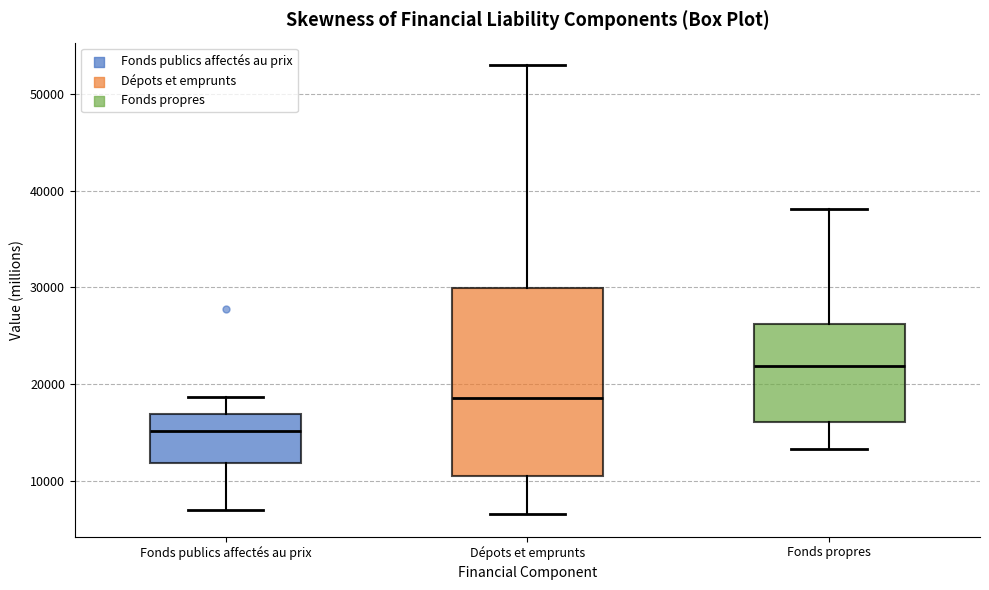

Reading left to right, transcribe this box plot: for each box, give where its median line is, the range the box spans, and where its two whiskers end, as read against the y-axis. The values are not printed on the chart, so give them approximately, as read against the axis.

Fonds publics affectés au prix: median 15000, box 12000 to 17000, whiskers 7000 to 19000
Dépots et emprunts: median 19000, box 10000 to 30000, whiskers 7000 to 53000
Fonds propres: median 22000, box 16000 to 26000, whiskers 13000 to 38000